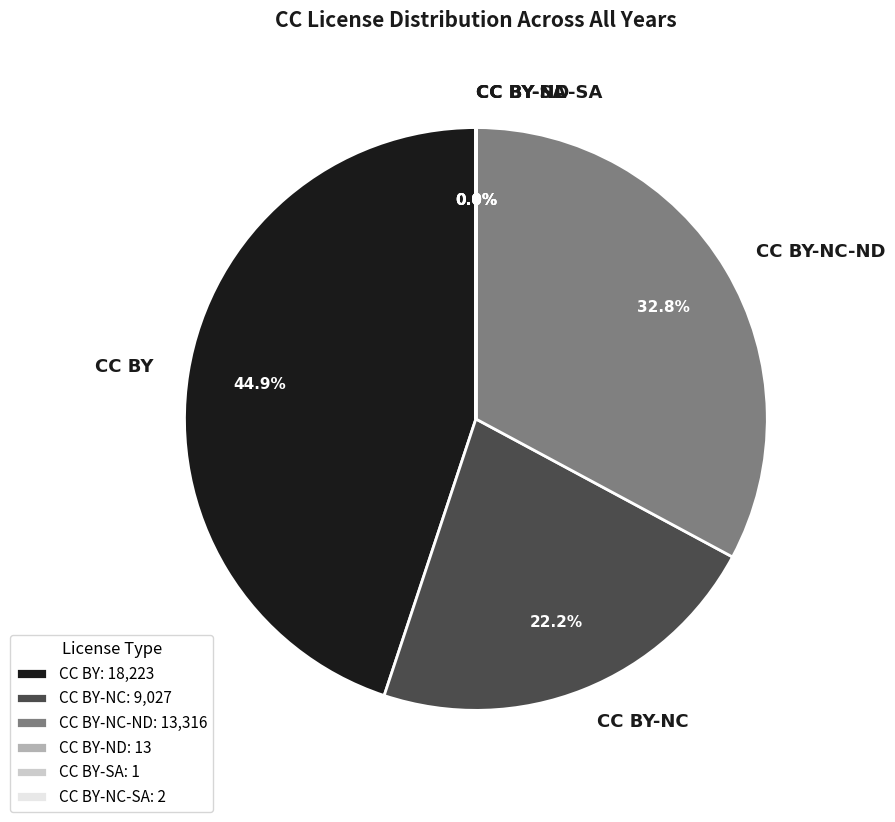

Does CC BY account for over 50% of the chart?

No